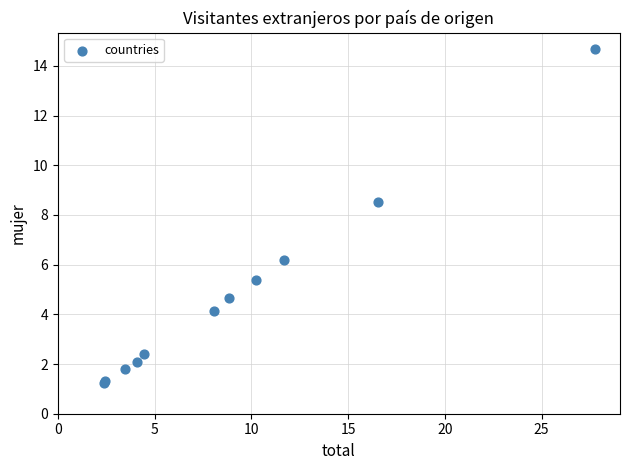

What Y value in the scatter plot is closest to 7?

6.2